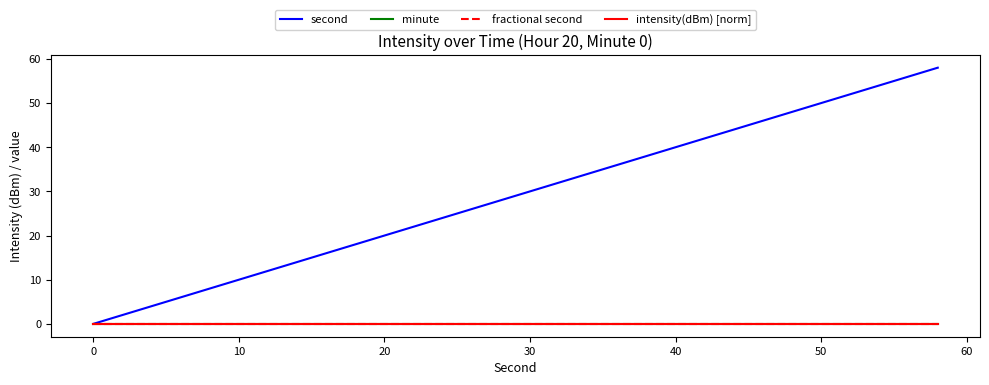

Which series has the largest total across all categories?

second